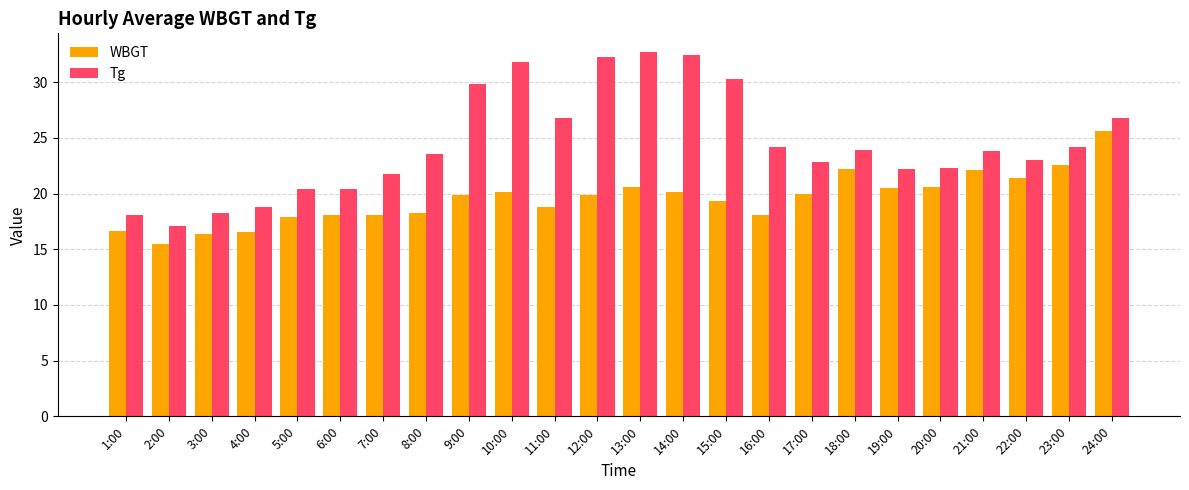

At which label does WBGT reach its minimum?

2:00